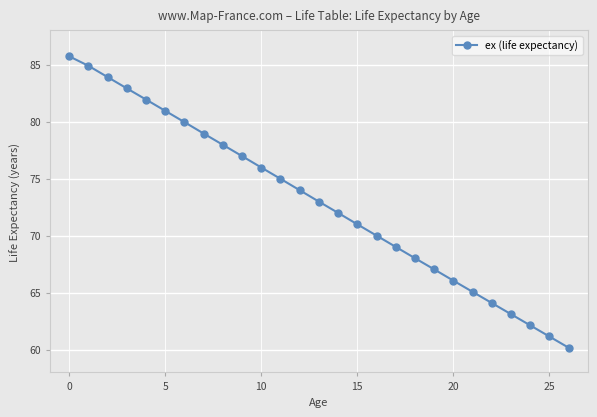

What is the greatest value displayed?

85.7